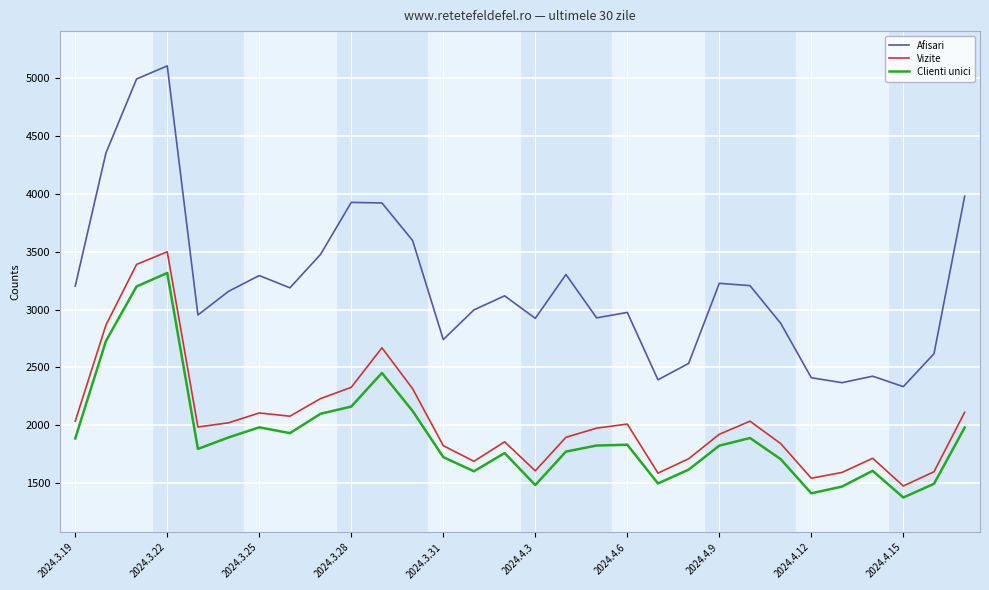

What is the difference between the maximum and minimum values in the Afisari series?

2766